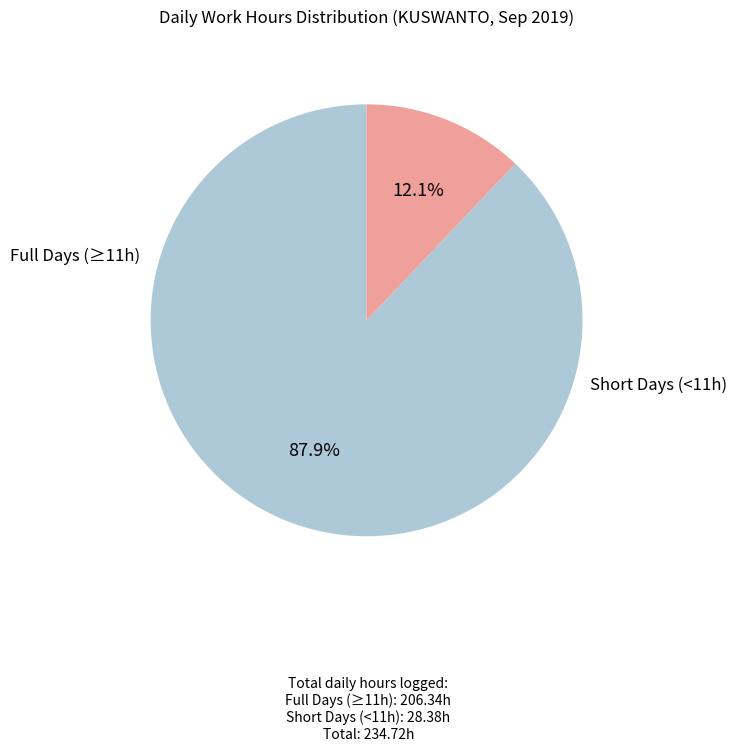

Is there any slice that represents more than half of the pie?

Yes